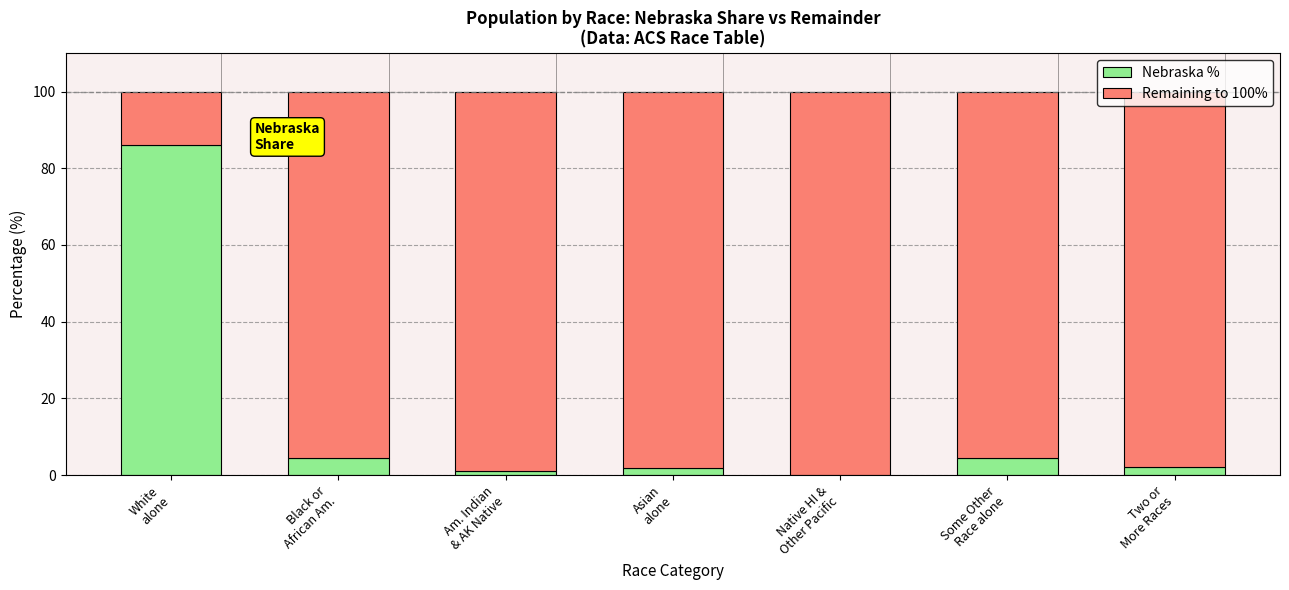

What is the maximum value for Nebraska %?

86.1